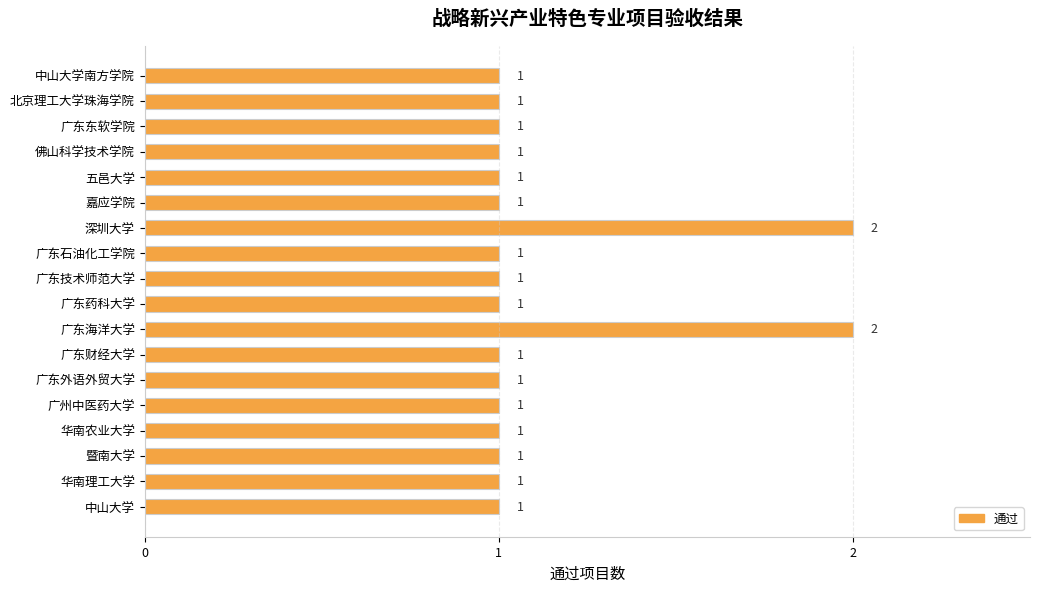

Reading bottom to top, what are all the values shown in this chart?

中山大学=1	华南理工大学=1	暨南大学=1	华南农业大学=1	广州中医药大学=1	广东外语外贸大学=1	广东财经大学=1	广东海洋大学=2	广东药科大学=1	广东技术师范大学=1	广东石油化工学院=1	深圳大学=2	嘉应学院=1	五邑大学=1	佛山科学技术学院=1	广东东软学院=1	北京理工大学珠海学院=1	中山大学南方学院=1